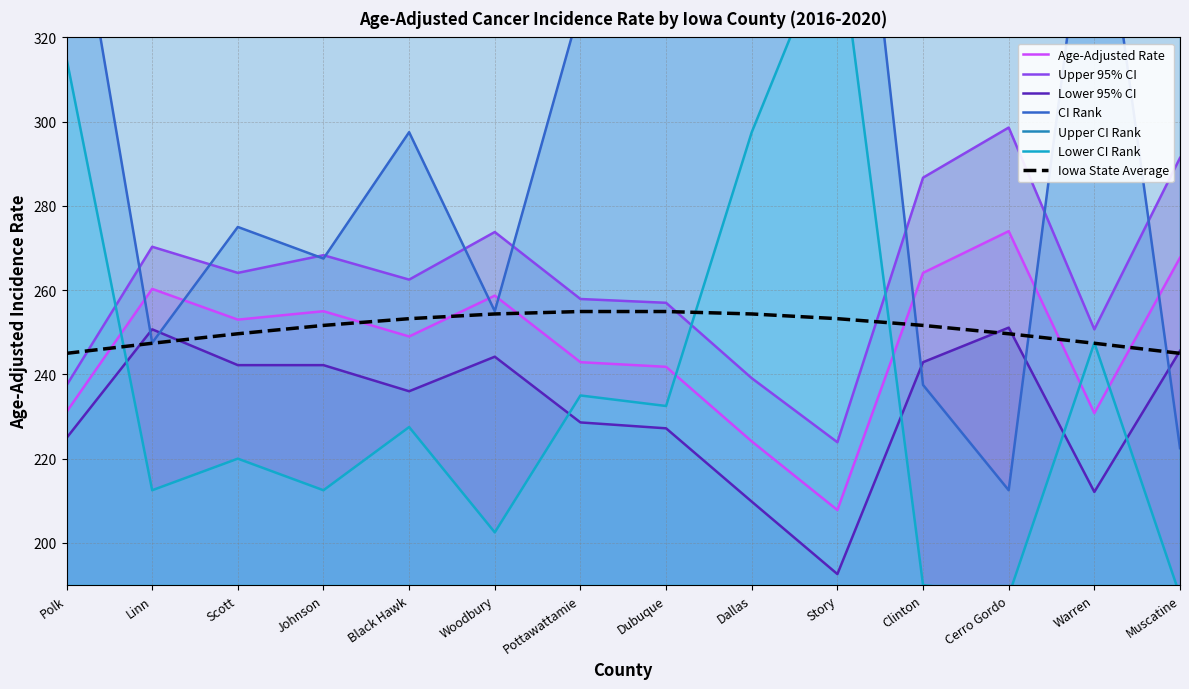

How many values in the upper_ci series exceed 264?

7